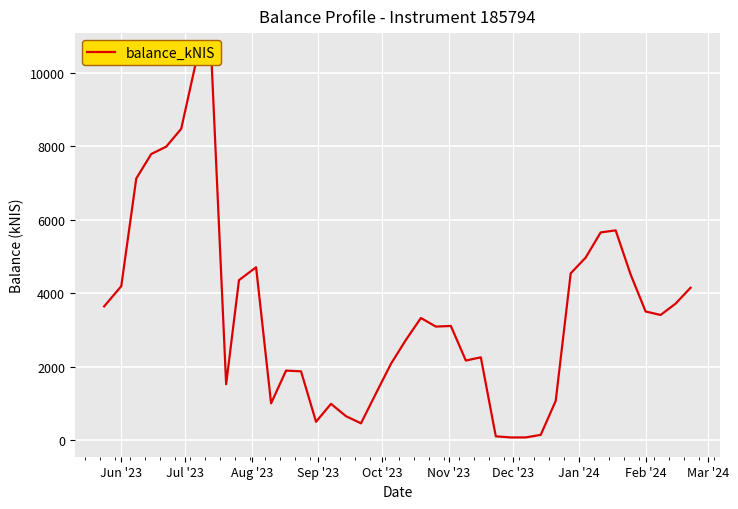

Reading right to left, transcribe all the data shown in this chart.

4151.7	3719.7	3412.0	3507.0	4513.4	5712.0	5656.4	4972.5	4543.3	1077.5	152.3	82.8	81.6	112.4	2260.8	2173.1	3113.4	3096.3	3329.7	2734.7	2083.2	1279.1	465.7	660.4	995.6	508.7	1879.1	1900.0	1009.7	4709.6	4358.5	1528.5	10551.8	10310.5	8473.0	7987.7	7788.0	7122.1	4195.6	3645.6